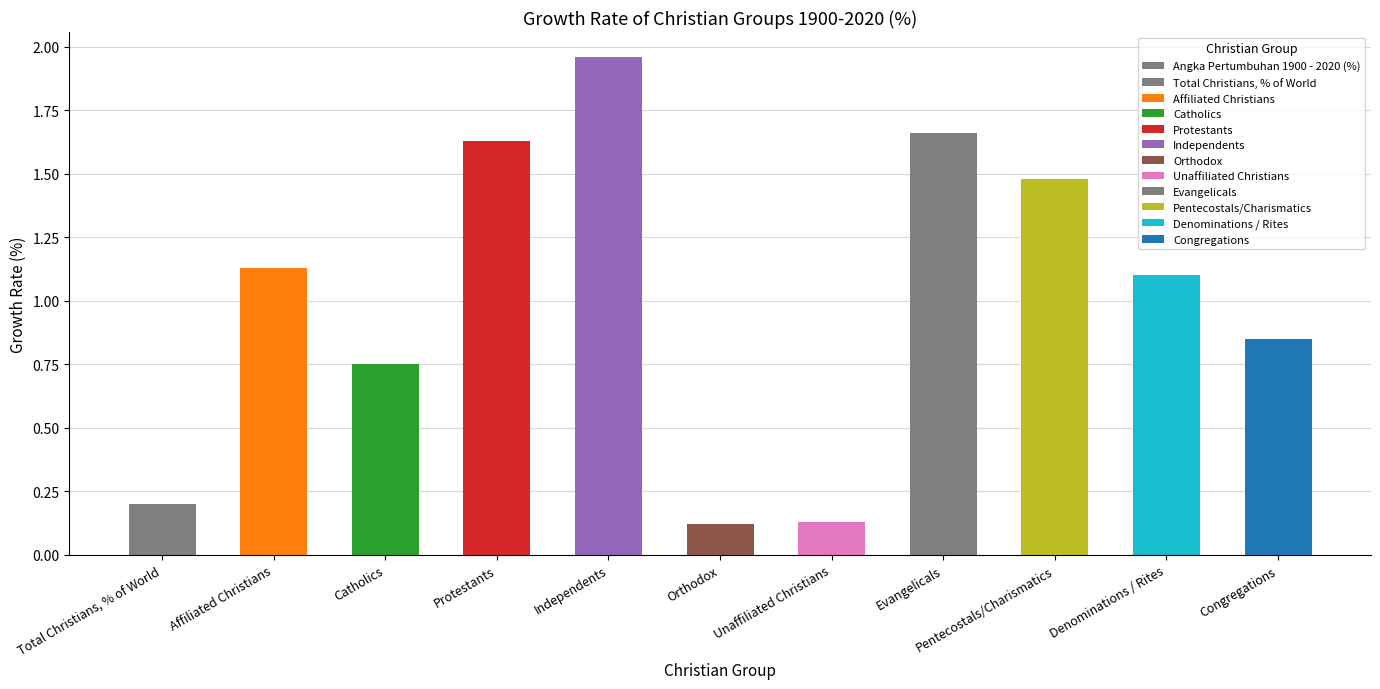

Read the value at Orthodox.

0.1